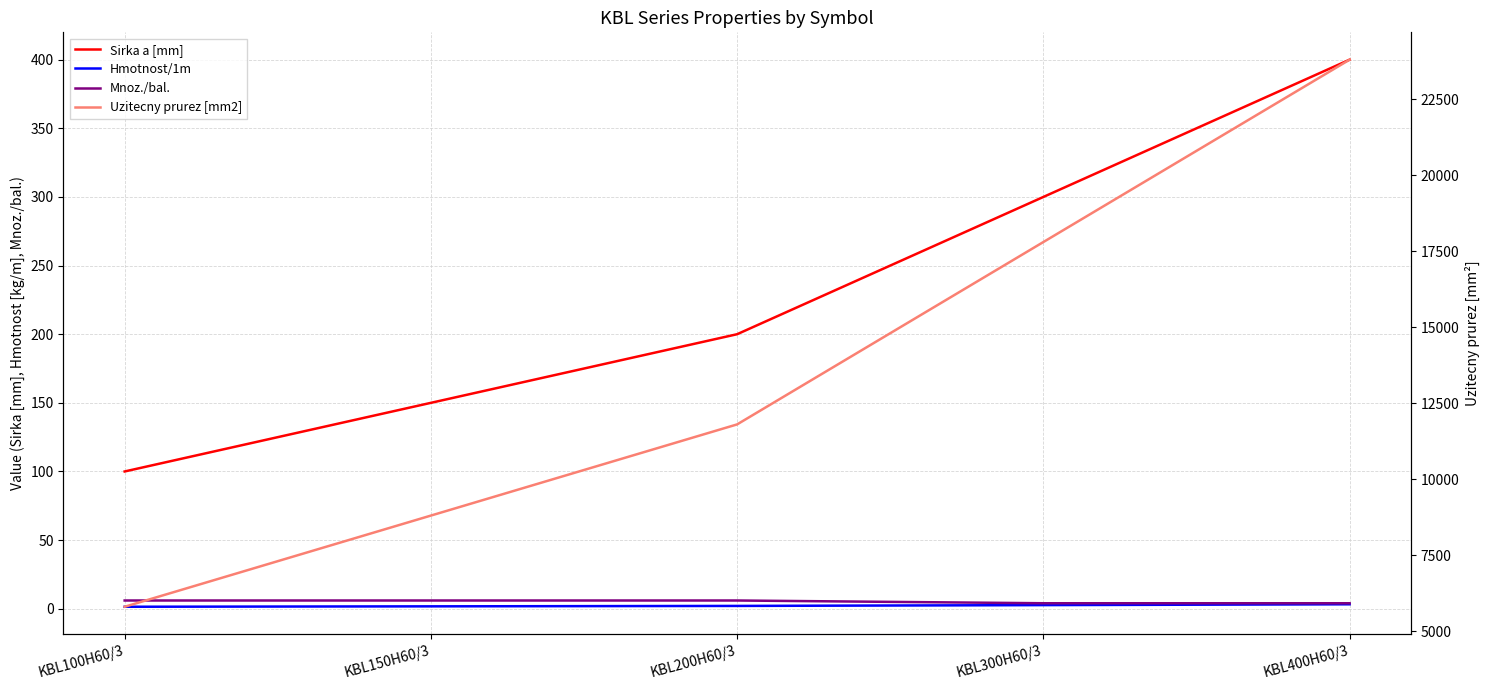

What is the sum of all Hmotnost/1m values?

11.1